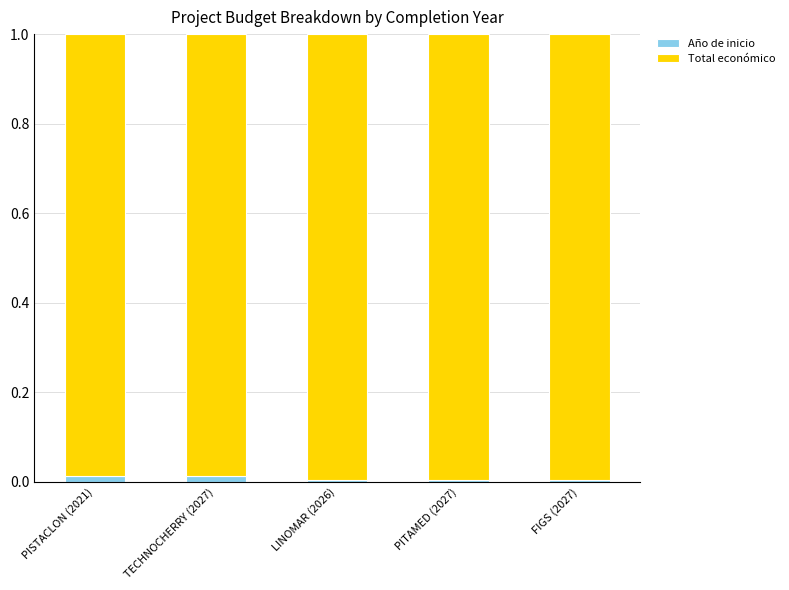

Is it true that Año de inicio equals 0.0 at LINOMAR (2026)?

True